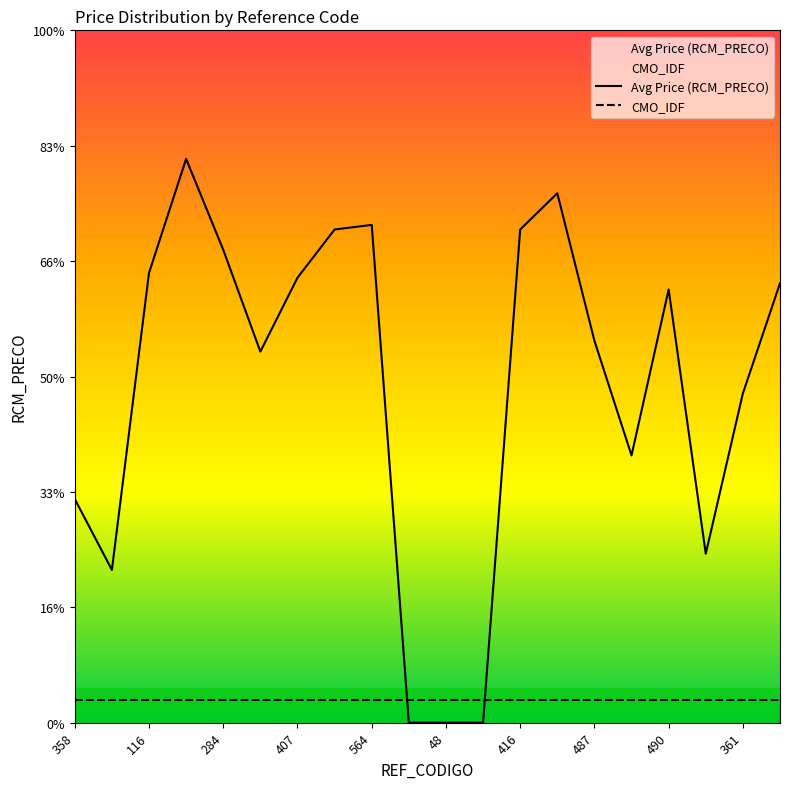

Between 358 and 48, which series saw the biggest shift?

Avg Price (RCM_PRECO)